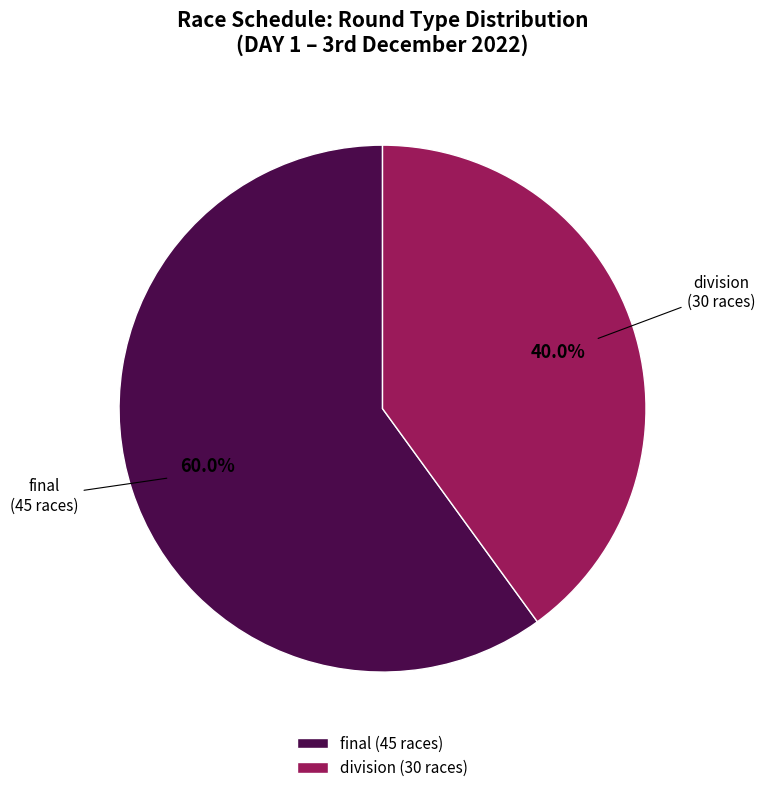

Is it true that division is 46% of the pie?

False